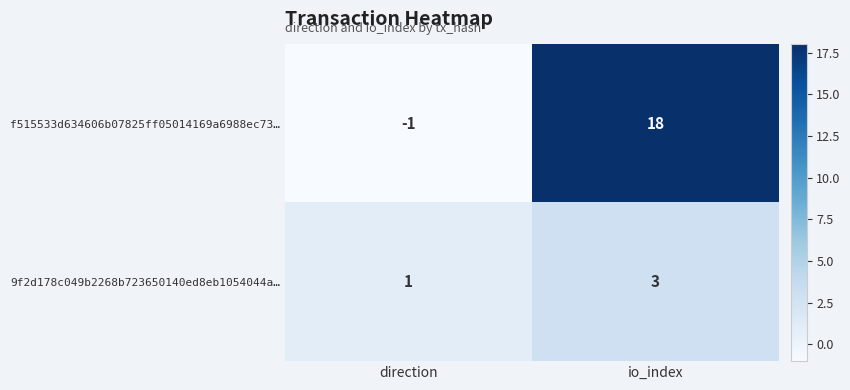

How many categories are shown in the chart?

2